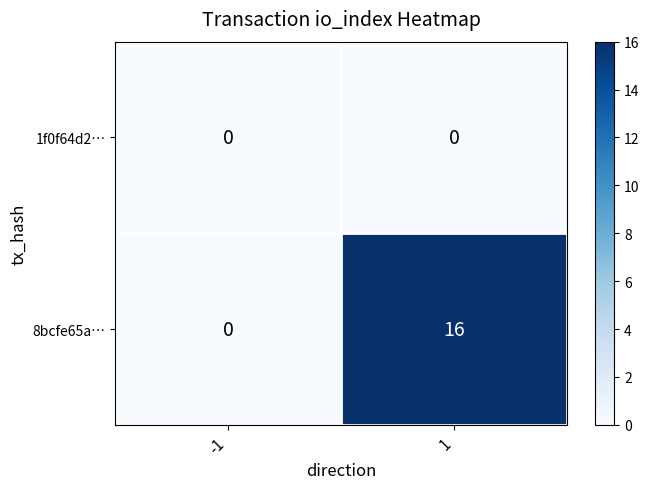

At how many categories does at least one series exceed 12?

1